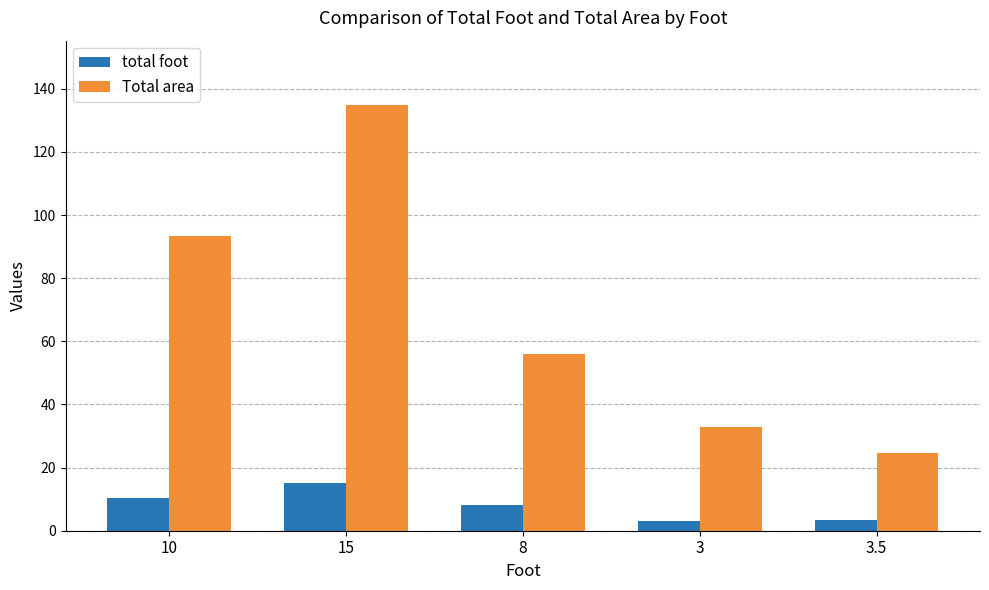

What is the total value across all series at 8?

64.0